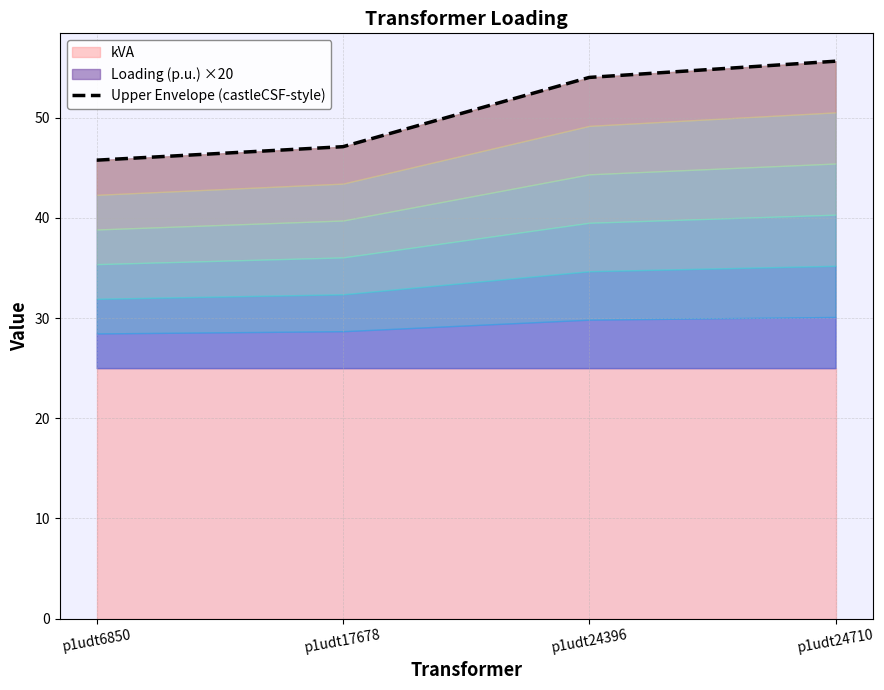

Approximately how many times larger is the value at p1udt6850 compared to p1udt24710?

0.8